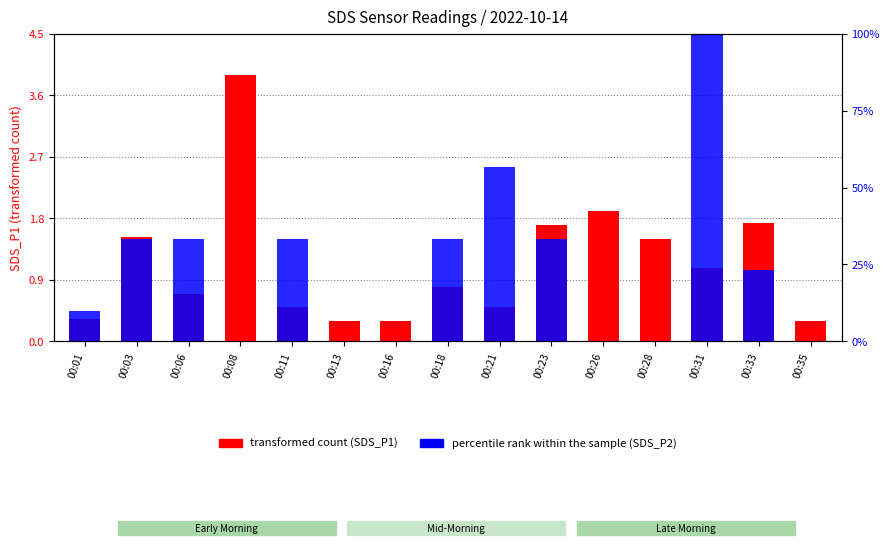

The transformed count series shows 0.3 at 00:13. True or false?

True